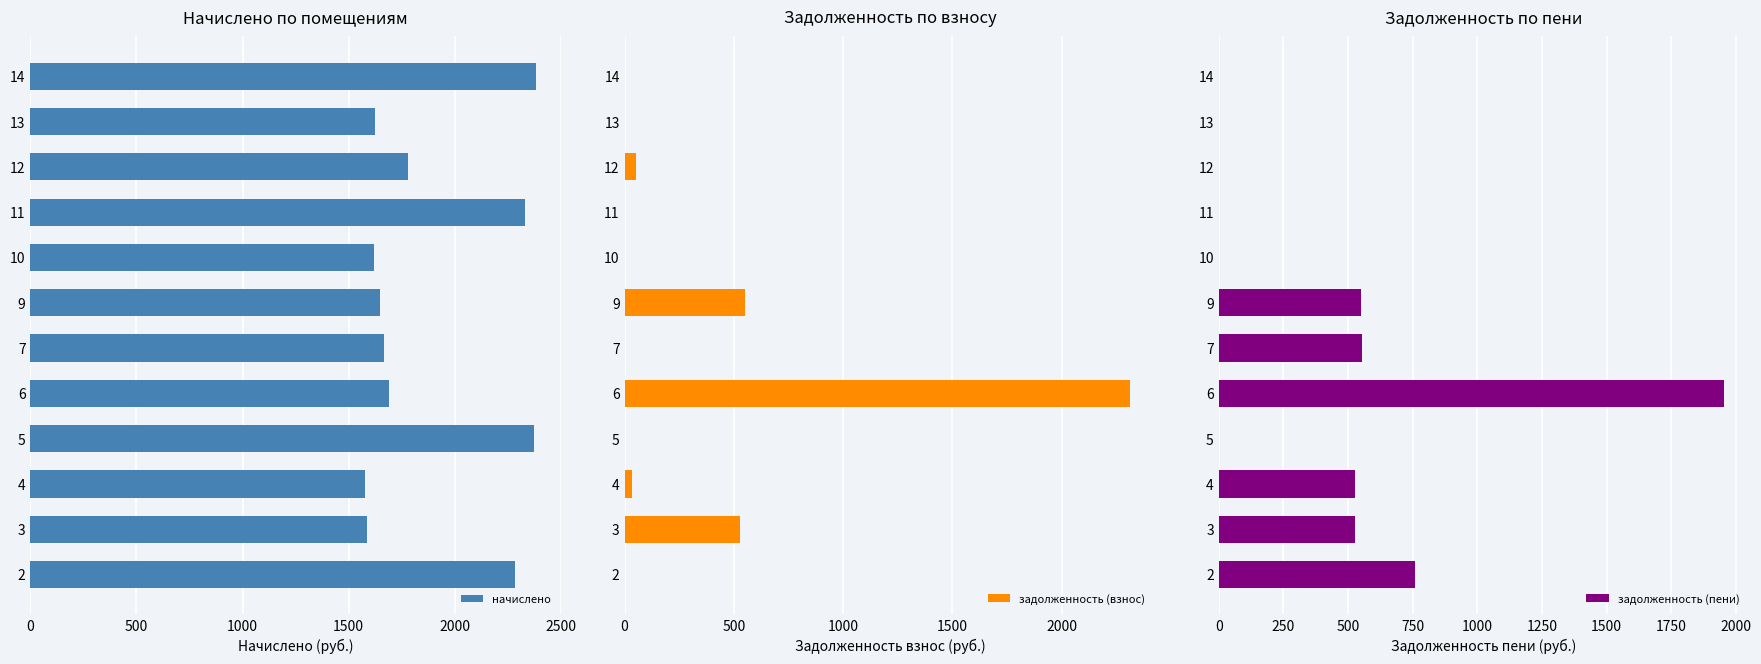

What is the average value of the задолженность (взнос) series?

289.8